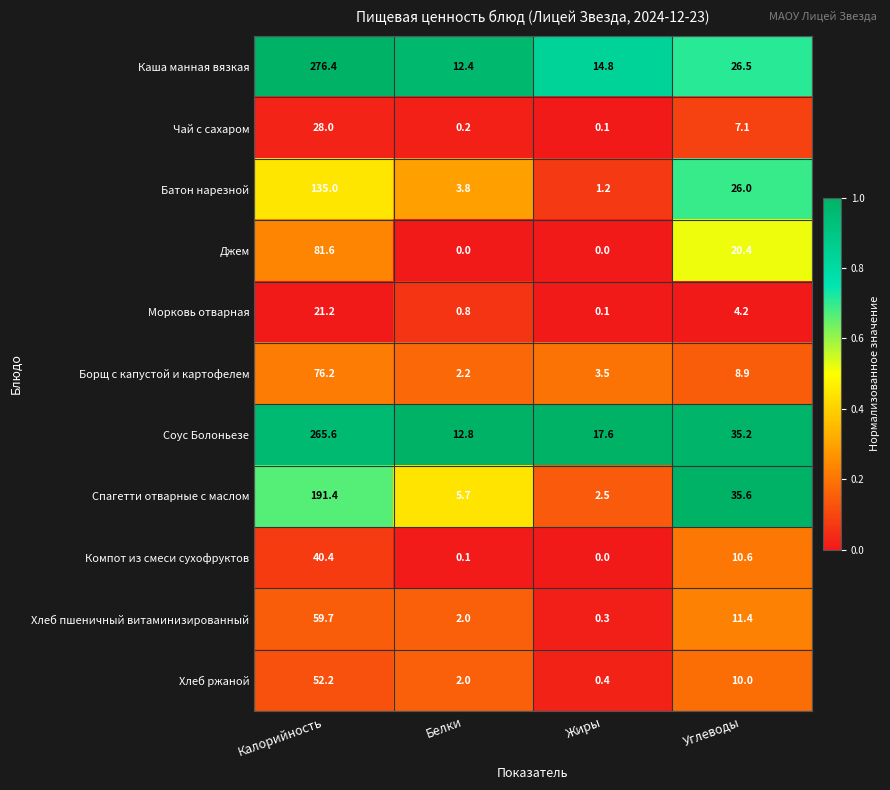

What is the maximum value shown in the chart?

276.4